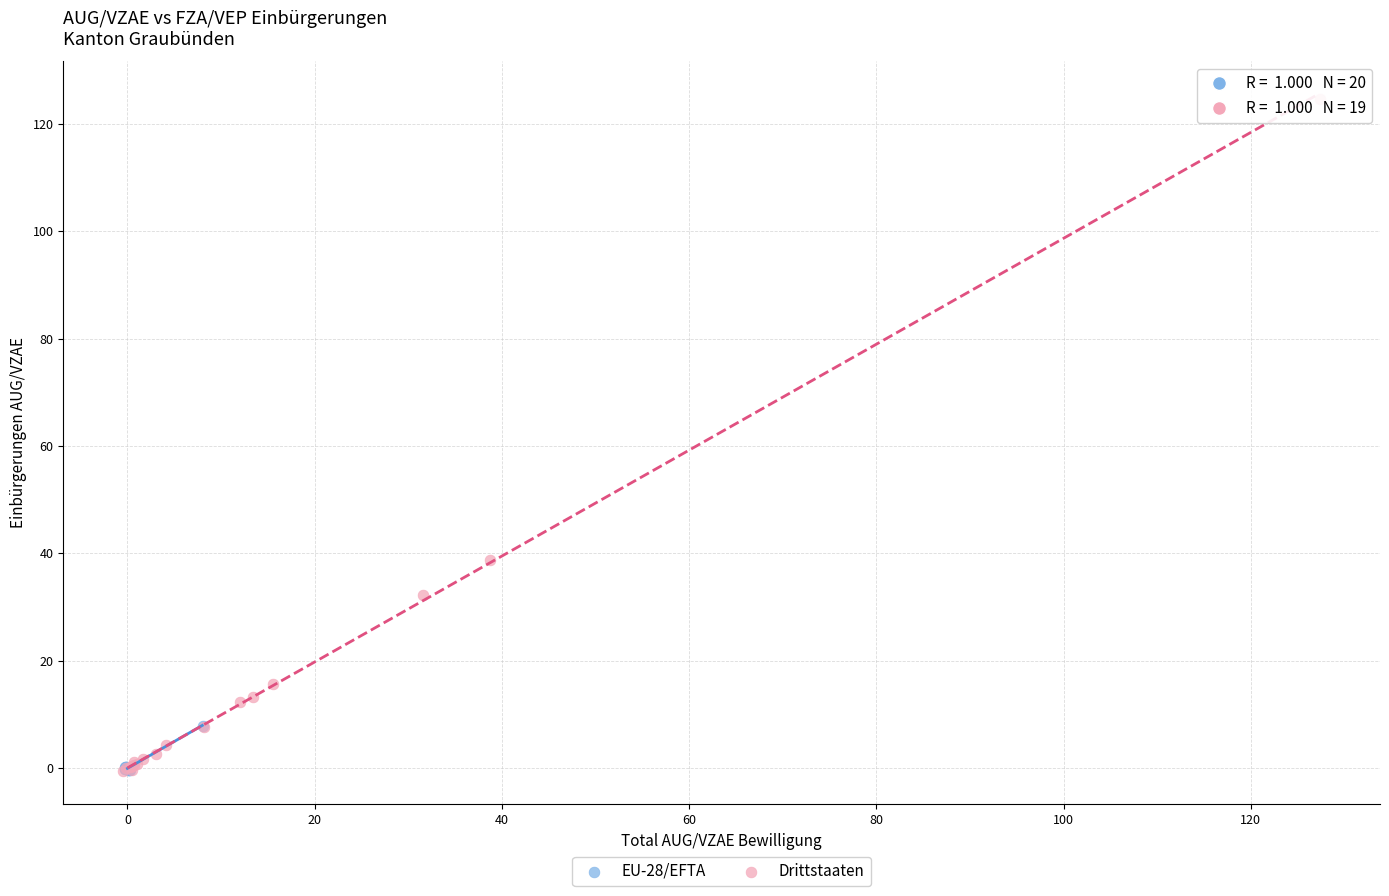

Which series contains the highest Y value?

Drittstaaten